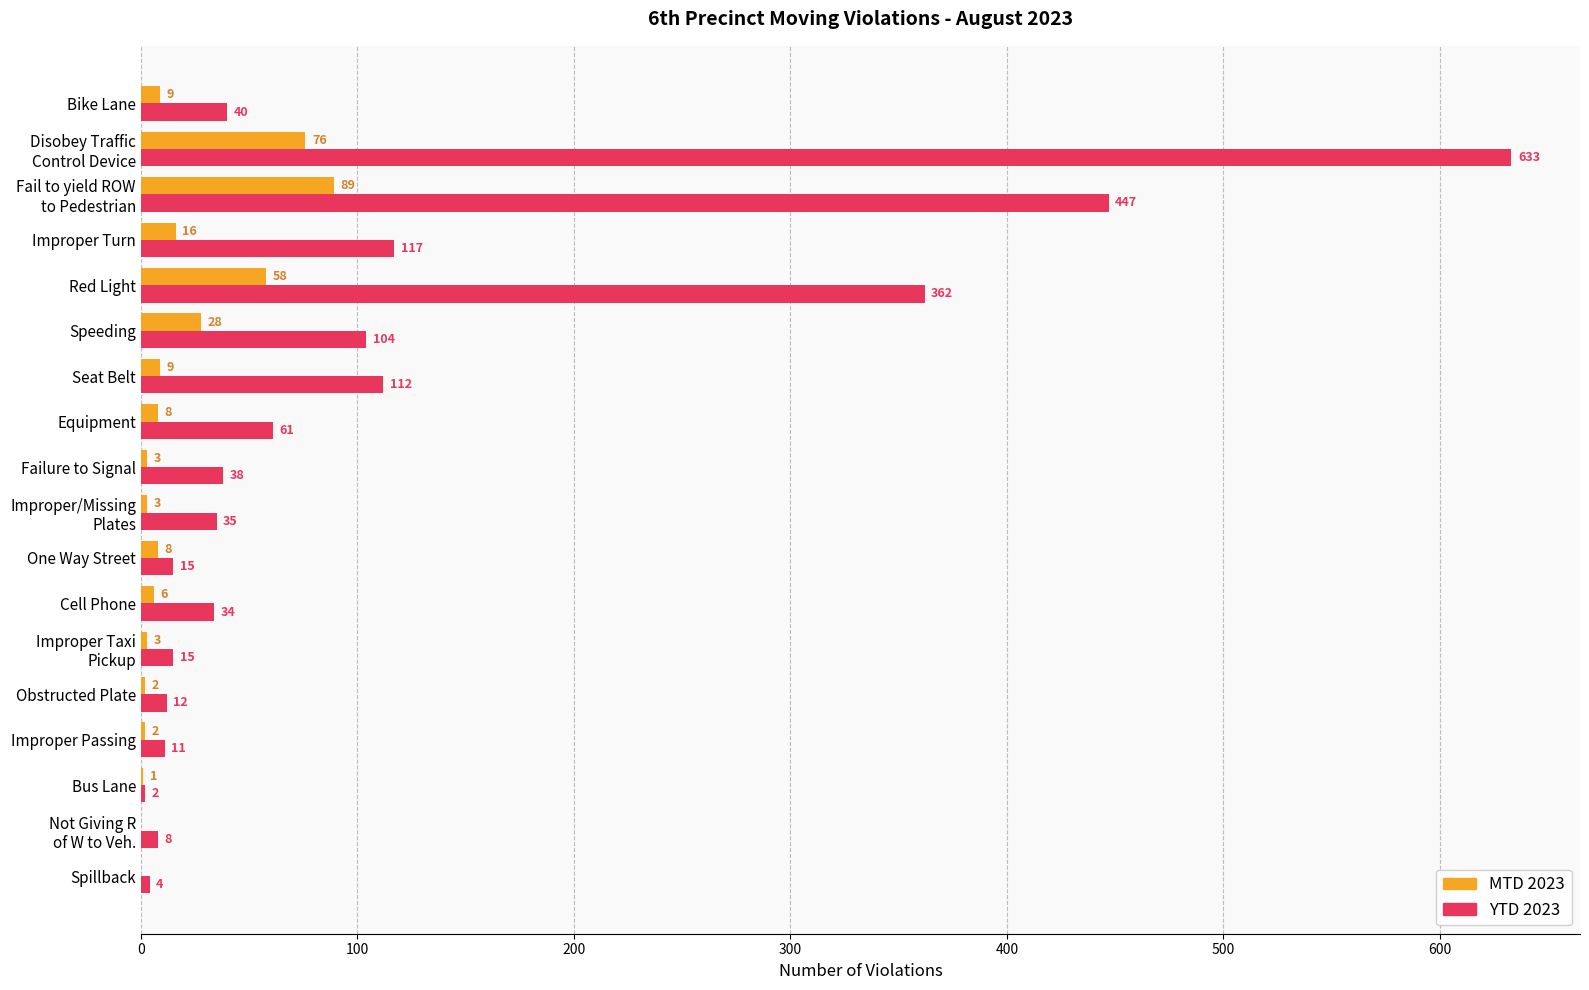

What is the sum of all MTD 2023 values?

321